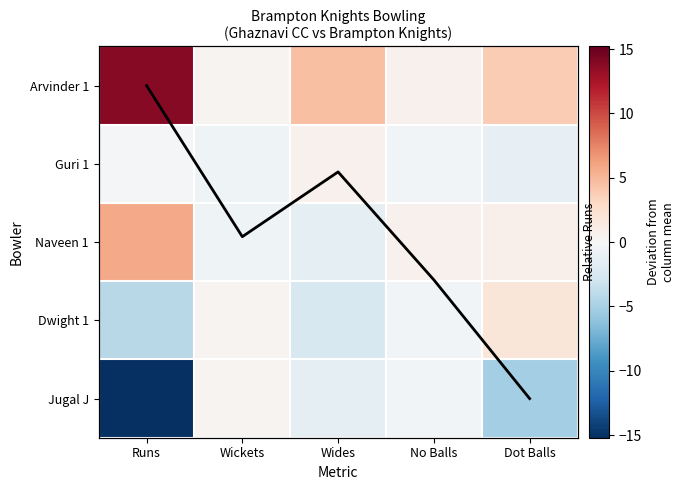

True or false: Arvinder 1 has a value of 3.8 at Dot Balls.

True